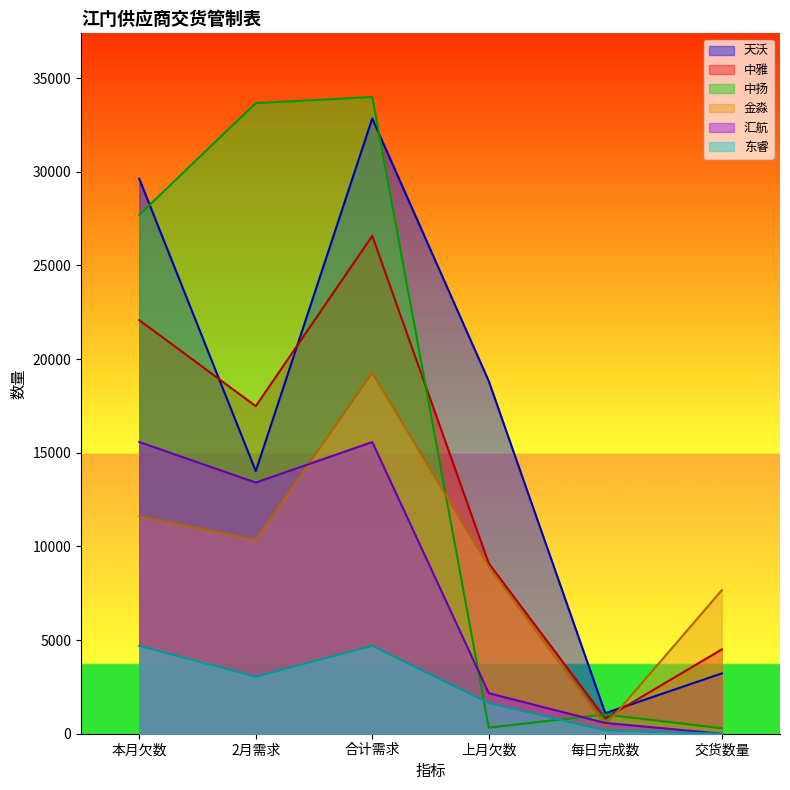

Is it true that 中扬 equals 10542 at 合计需求?

False